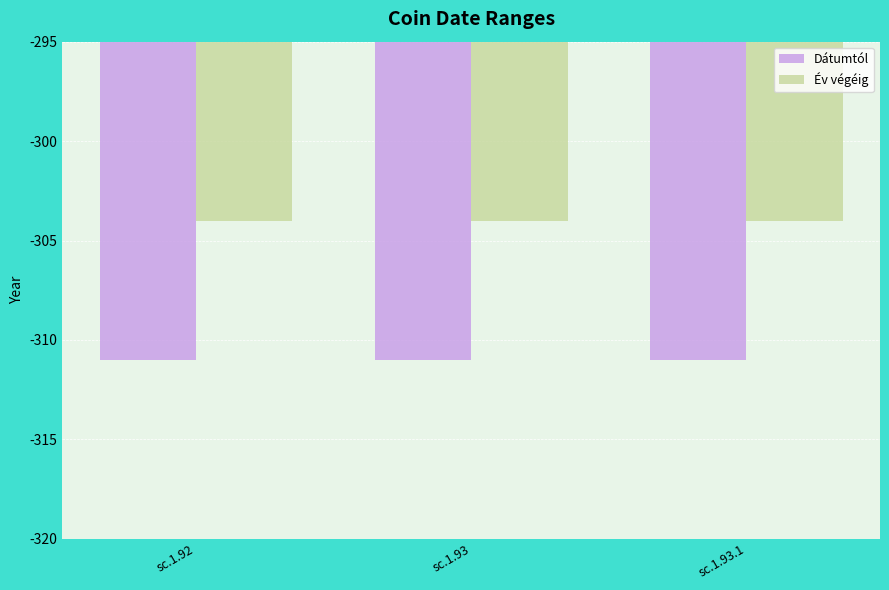

True or false: Év végéig has a value of -512 at sc.1.93.1.

False